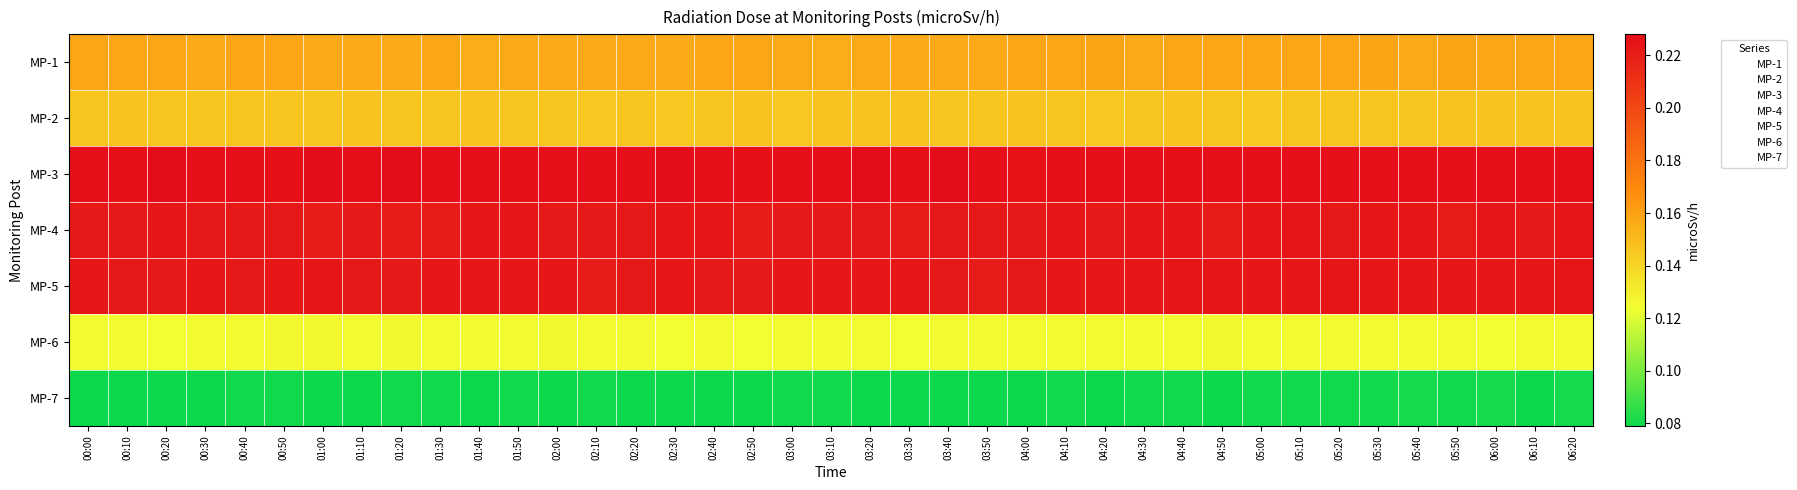

Rank the series at 00:30 from highest to lowest value.

MP-3, MP-5, MP-4, MP-1, MP-2, MP-6, MP-7